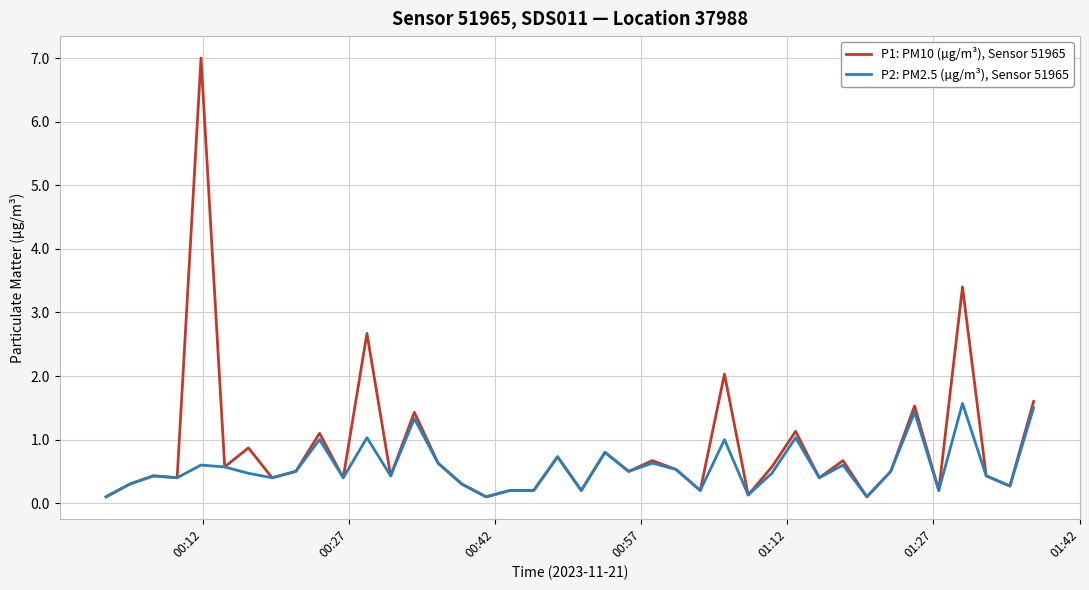

What is the greatest value displayed?

7.0